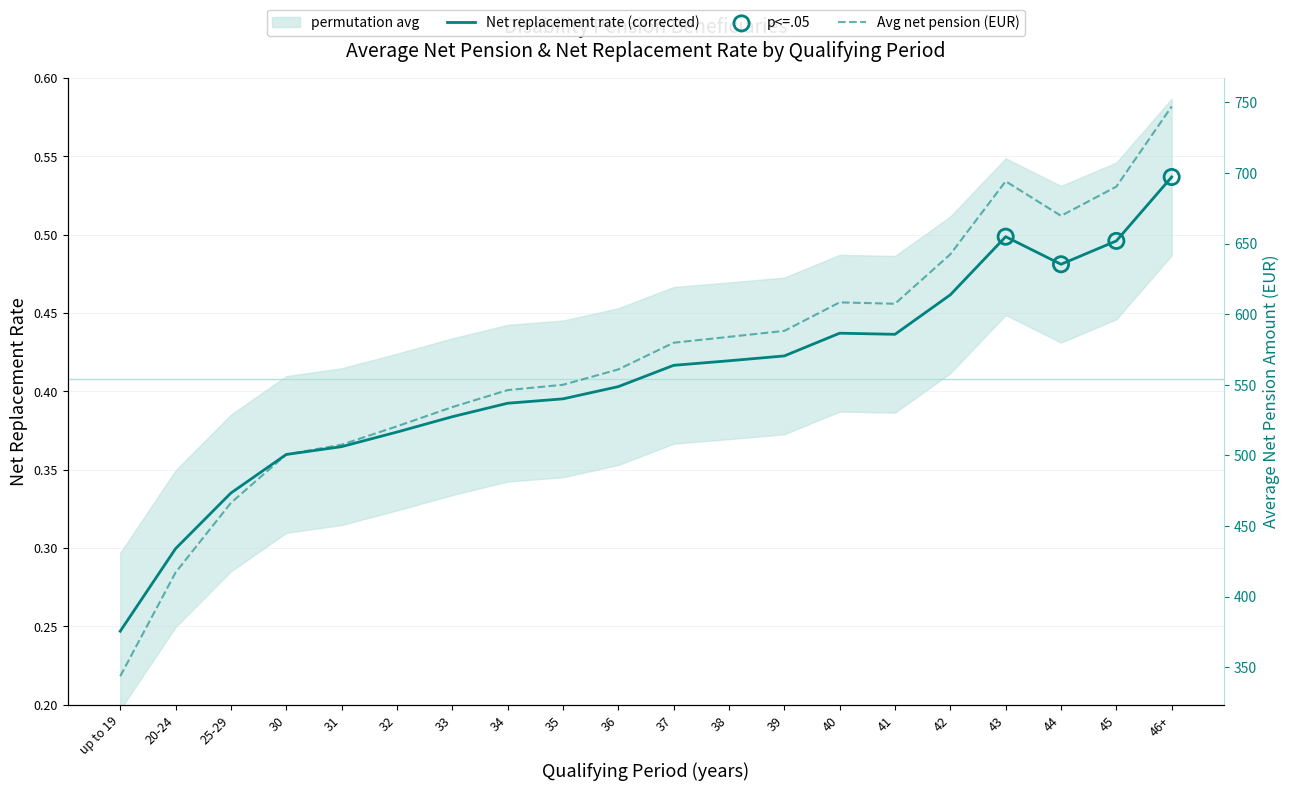

Which series has the largest Y range (max minus min)?

Average net pension amount